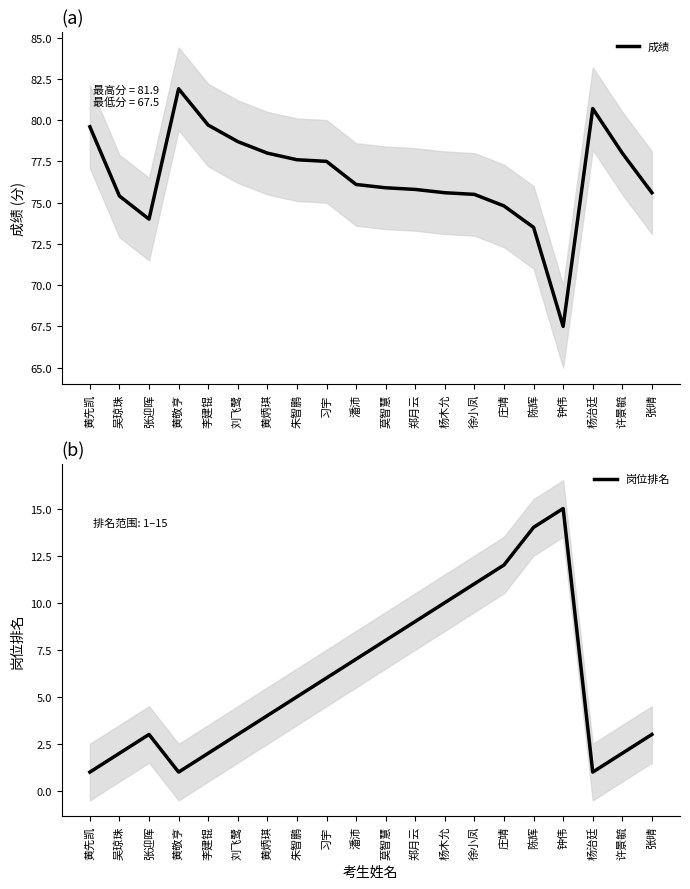

How many data points in 岗位排名 are above 5?

9